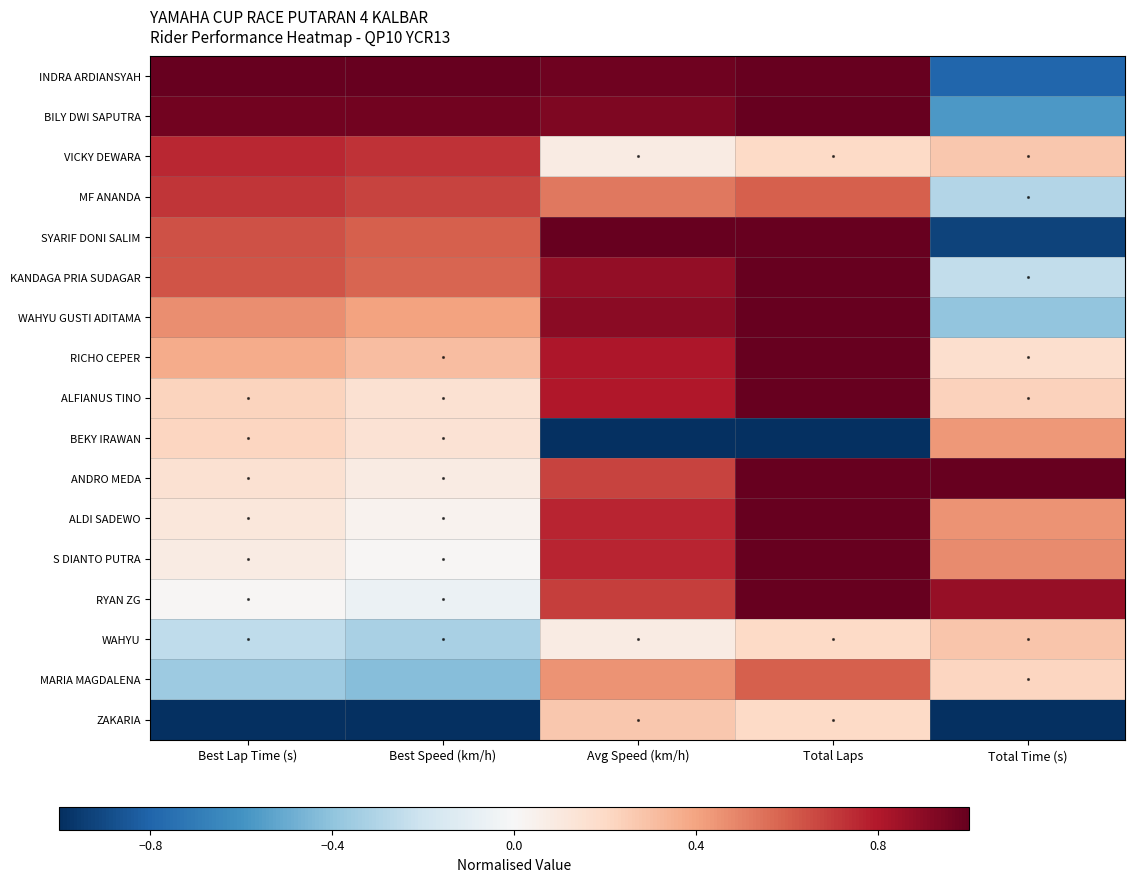

Reading left to right, extract all data points from this chart.

INDRA ARDIANSYAH: Best Lap Time (s)=1.0	Best Speed (km/h)=1.0	Avg Speed (km/h)=1.0	Total Laps=1.0	Total Time (s)=-0.8
BILY DWI SAPUTRA: Best Lap Time (s)=1.0	Best Speed (km/h)=1.0	Avg Speed (km/h)=0.9	Total Laps=1.0	Total Time (s)=-0.6
VICKY DEWARA: Best Lap Time (s)=0.8	Best Speed (km/h)=0.7	Avg Speed (km/h)=0.1	Total Laps=0.2	Total Time (s)=0.3
MF ANANDA: Best Lap Time (s)=0.7	Best Speed (km/h)=0.7	Avg Speed (km/h)=0.5	Total Laps=0.6	Total Time (s)=-0.3
SYARIF DONI SALIM: Best Lap Time (s)=0.6	Best Speed (km/h)=0.6	Avg Speed (km/h)=1.0	Total Laps=1.0	Total Time (s)=-0.9
KANDAGA PRIA SUDAGAR: Best Lap Time (s)=0.6	Best Speed (km/h)=0.6	Avg Speed (km/h)=0.9	Total Laps=1.0	Total Time (s)=-0.2
WAHYU GUSTI ADITAMA: Best Lap Time (s)=0.5	Best Speed (km/h)=0.4	Avg Speed (km/h)=0.9	Total Laps=1.0	Total Time (s)=-0.4
RICHO CEPER: Best Lap Time (s)=0.4	Best Speed (km/h)=0.3	Avg Speed (km/h)=0.8	Total Laps=1.0	Total Time (s)=0.2
ALFIANUS TINO: Best Lap Time (s)=0.2	Best Speed (km/h)=0.1	Avg Speed (km/h)=0.8	Total Laps=1.0	Total Time (s)=0.2
BEKY IRAWAN: Best Lap Time (s)=0.2	Best Speed (km/h)=0.1	Avg Speed (km/h)=-1.0	Total Laps=-1.0	Total Time (s)=0.4
ANDRO MEDA: Best Lap Time (s)=0.2	Best Speed (km/h)=0.1	Avg Speed (km/h)=0.7	Total Laps=1.0	Total Time (s)=1.0
ALDI SADEWO: Best Lap Time (s)=0.1	Best Speed (km/h)=0.0	Avg Speed (km/h)=0.8	Total Laps=1.0	Total Time (s)=0.4
S DIANTO PUTRA: Best Lap Time (s)=0.1	Best Speed (km/h)=0.0	Avg Speed (km/h)=0.8	Total Laps=1.0	Total Time (s)=0.5
RYAN ZG: Best Lap Time (s)=0.0	Best Speed (km/h)=-0.1	Avg Speed (km/h)=0.7	Total Laps=1.0	Total Time (s)=0.9
WAHYU: Best Lap Time (s)=-0.3	Best Speed (km/h)=-0.3	Avg Speed (km/h)=0.1	Total Laps=0.2	Total Time (s)=0.3
MARIA MAGDALENA: Best Lap Time (s)=-0.4	Best Speed (km/h)=-0.4	Avg Speed (km/h)=0.4	Total Laps=0.6	Total Time (s)=0.2
ZAKARIA: Best Lap Time (s)=-1.0	Best Speed (km/h)=-1.0	Avg Speed (km/h)=0.3	Total Laps=0.2	Total Time (s)=-1.0